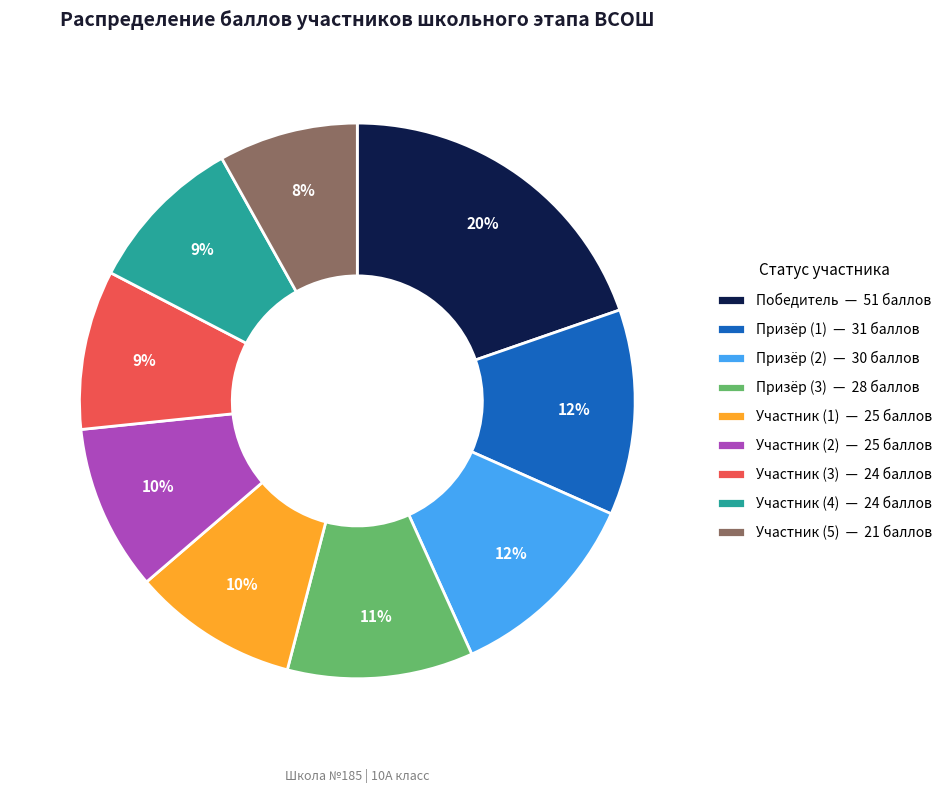

To the nearest percent, what portion does Призёр (1) — 31 баллов represent?

12%